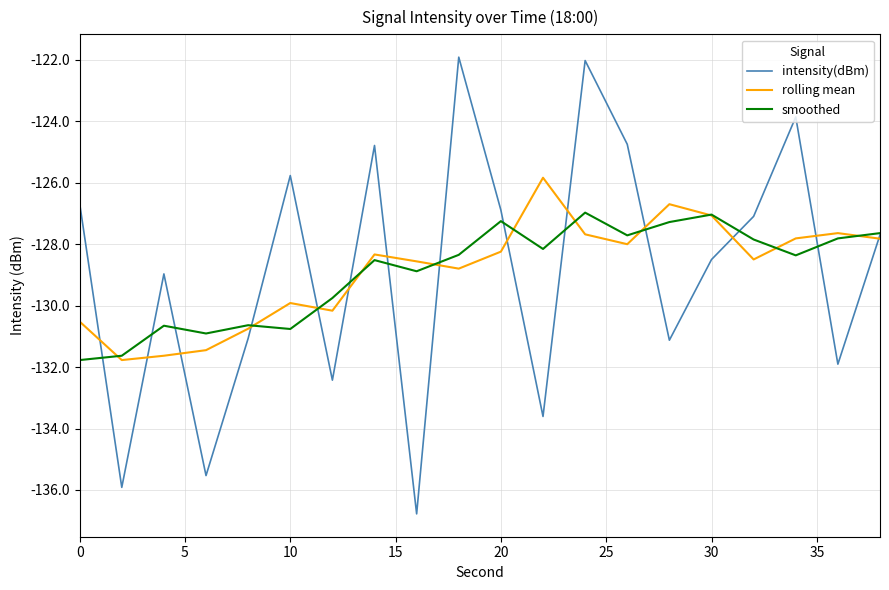

Which series has the largest range (max minus min)?

intensity(dBm)